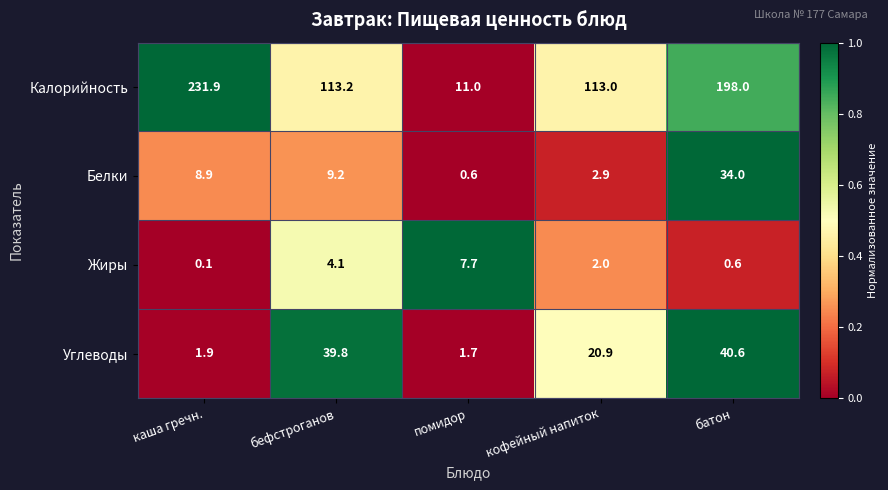

True or false: Белки has a value of 9.2 at бефстроганов.

True